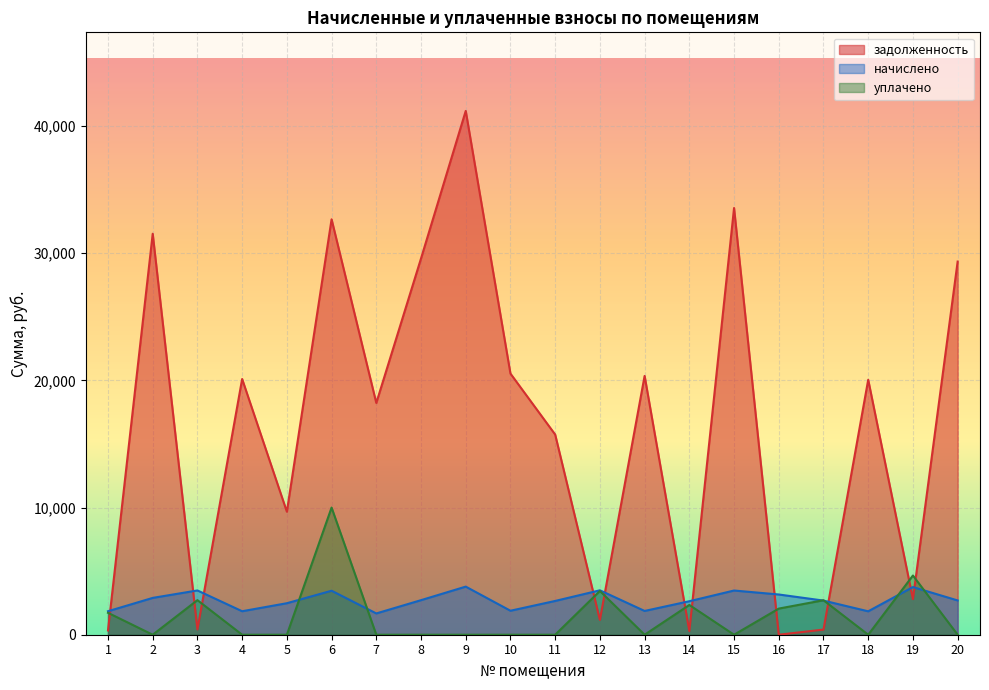

Is it true that уплачено equals 0.0 at 11?

True